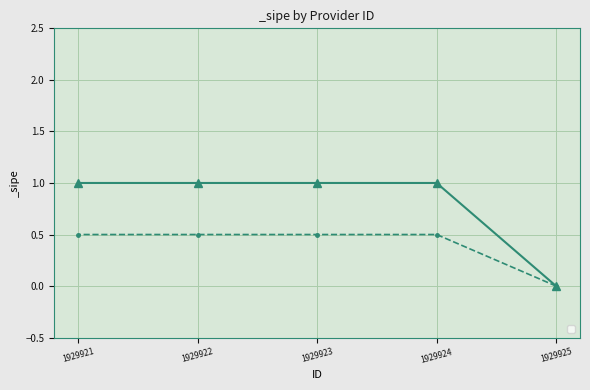

List the labels in order of value, largest first.

1929924, 1929923, 1929922, 1929921, 1929925